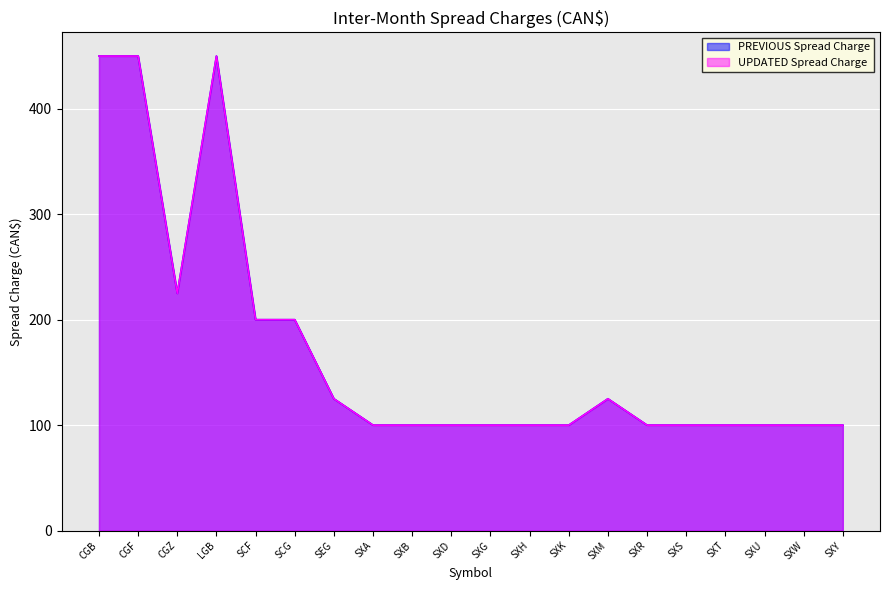

The value of UPDATED Spread Charge at SXY is 138. True or false?

False